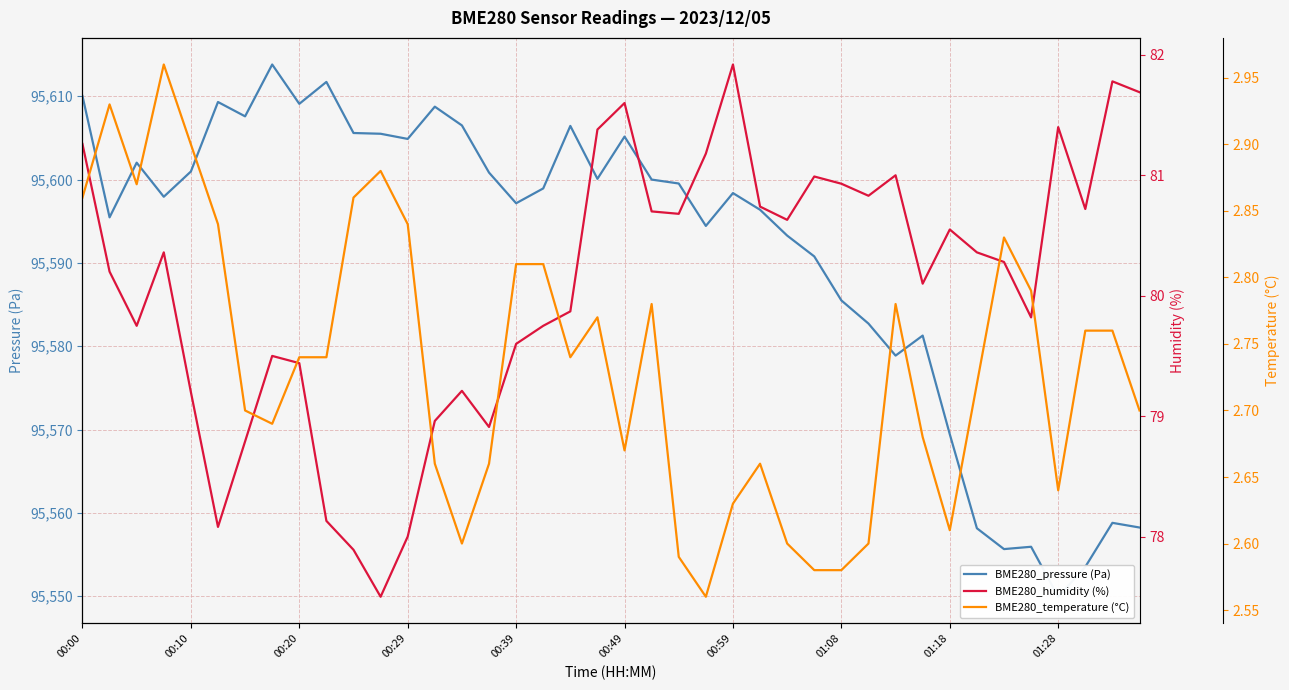

Rank the categories by BME280_humidity (%) value from highest to lowest.

24, 38, 39, 20, 36, 19, 00:00, 23, 30, 27, 28, 29, 25, 37, 21, 22, 26, 32, 00:29, 33, 34, 00:10, 31, 18, 35, 00:20, 17, 16, 01:08, 01:18, 14, 00:39, 13, 15, 00:59, 01:28, 00:49, 12, 10, 11